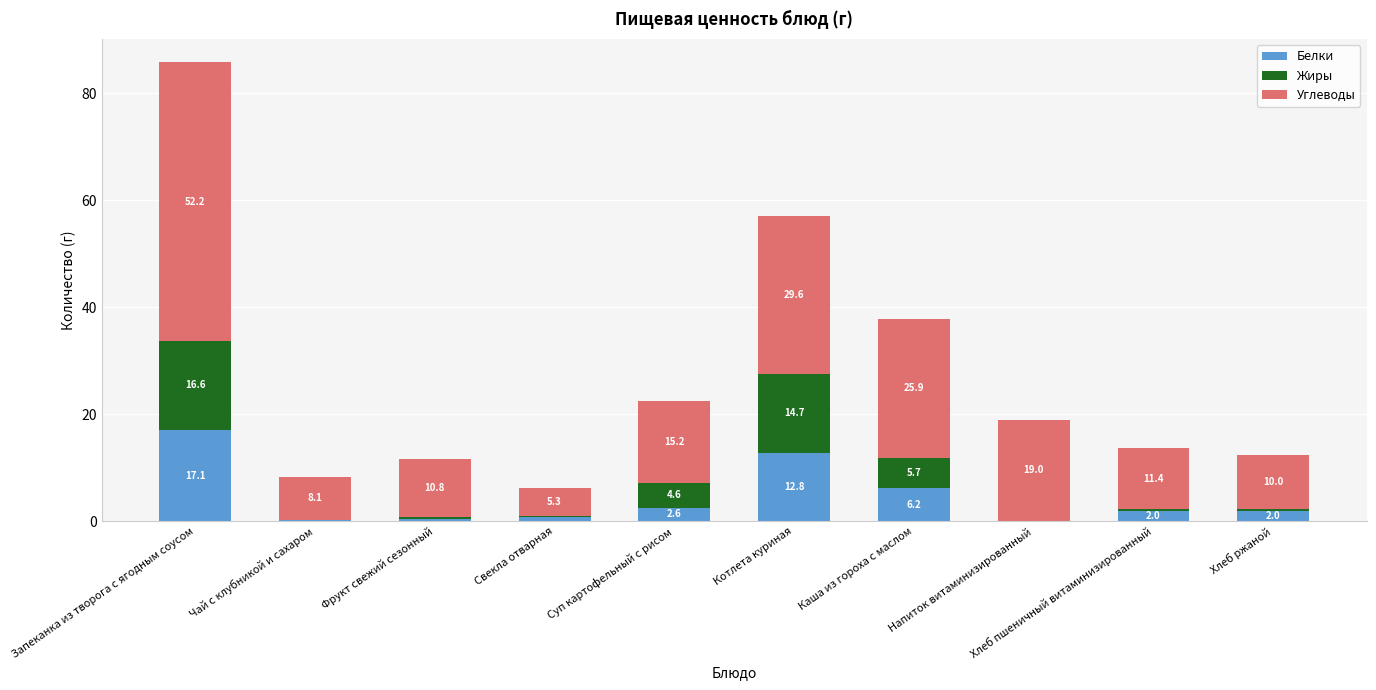

Count the number of data series in this chart.

3